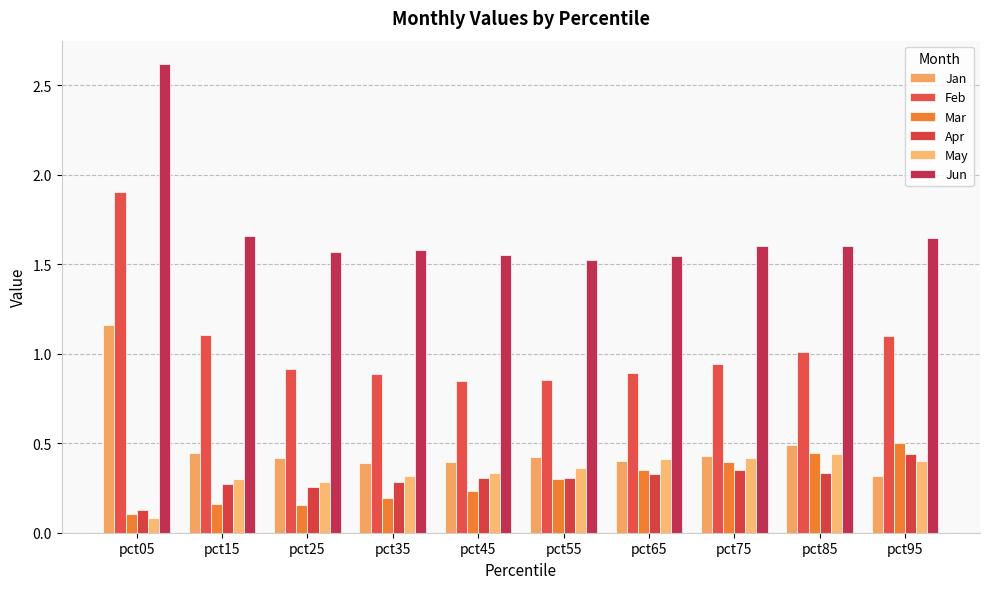

How many distinct data groups are displayed?

6